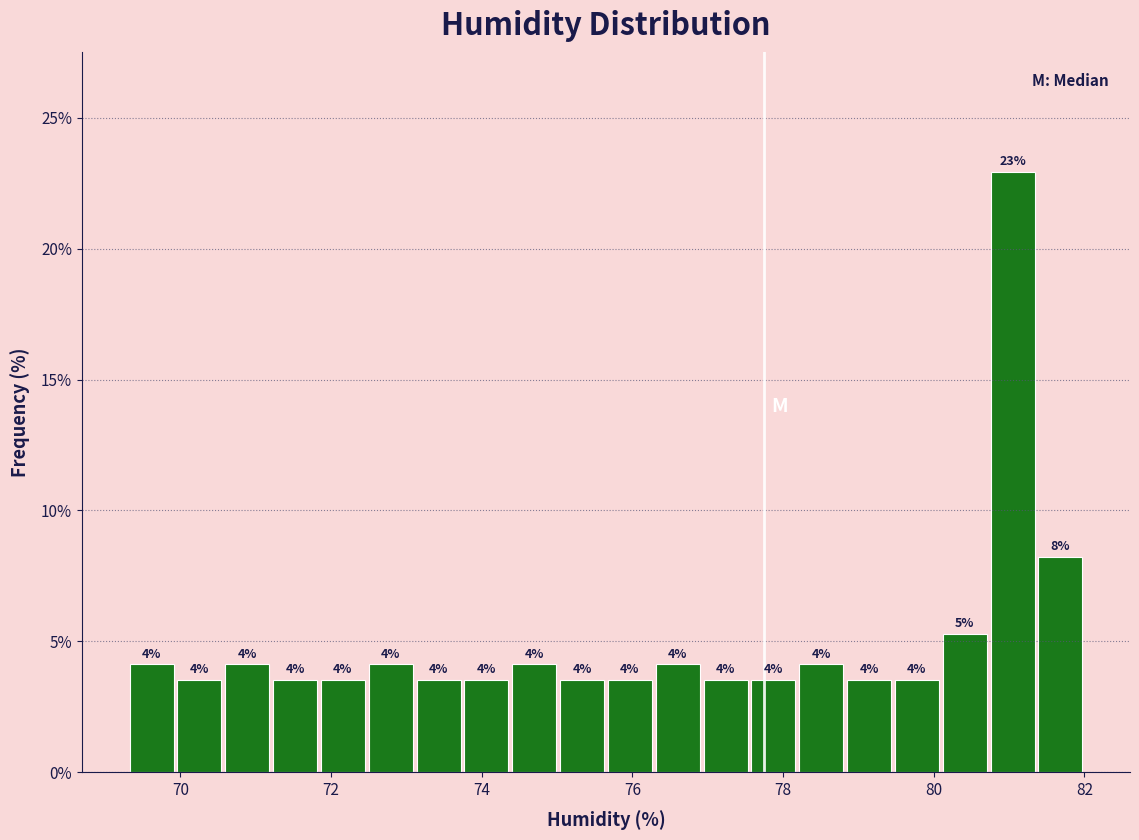

Read against the x-axis, roughly where is the centre of the tallest bar?

81.0